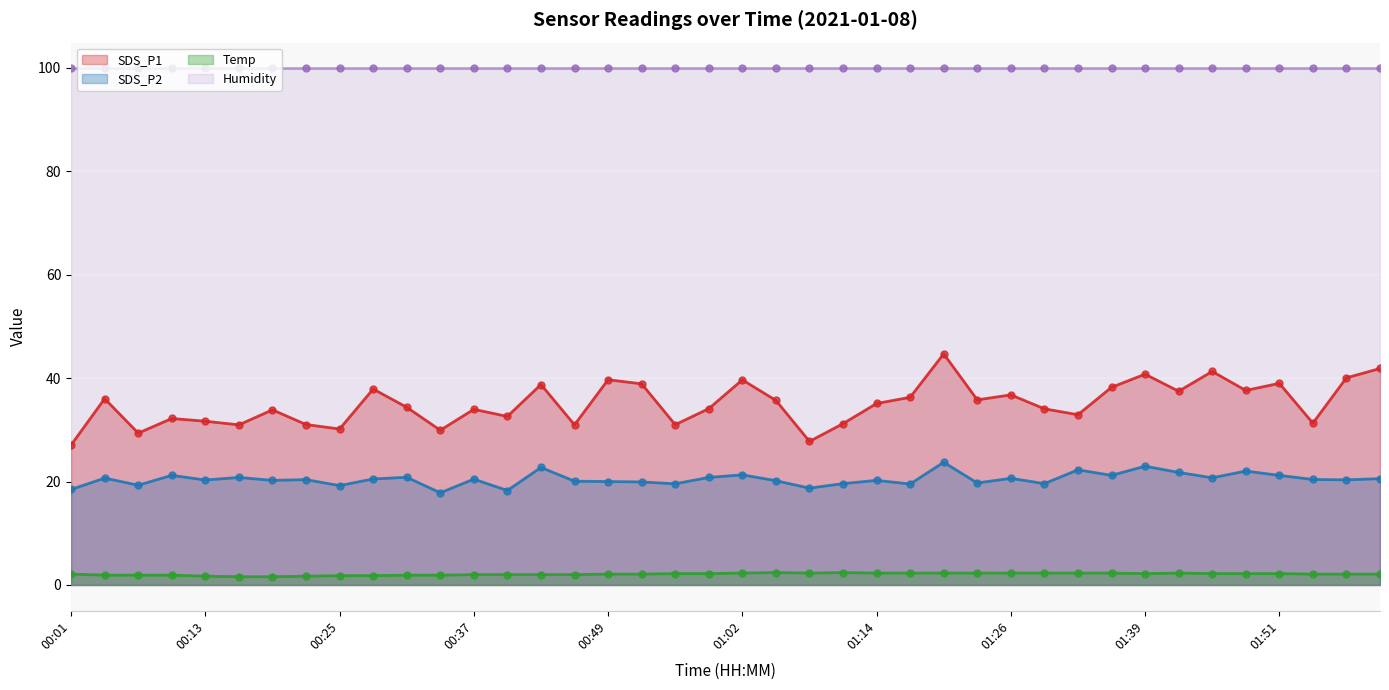

What is the highest value of the SDS_P1 series?

44.7